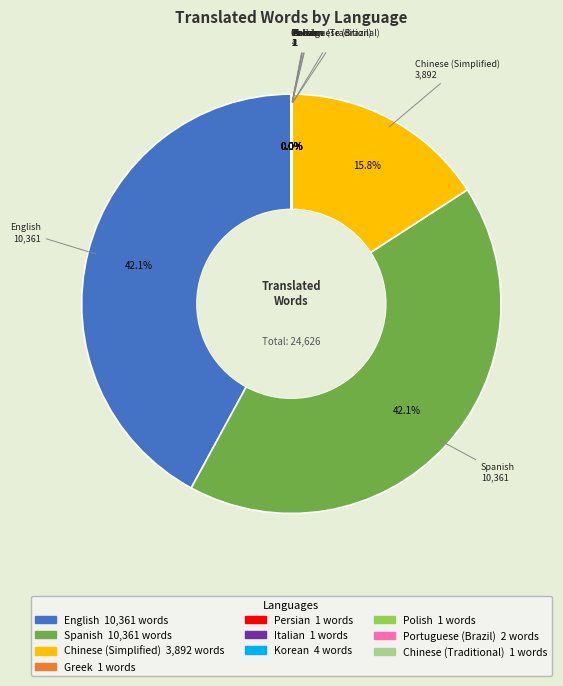

Is there a majority slice in this chart?

No